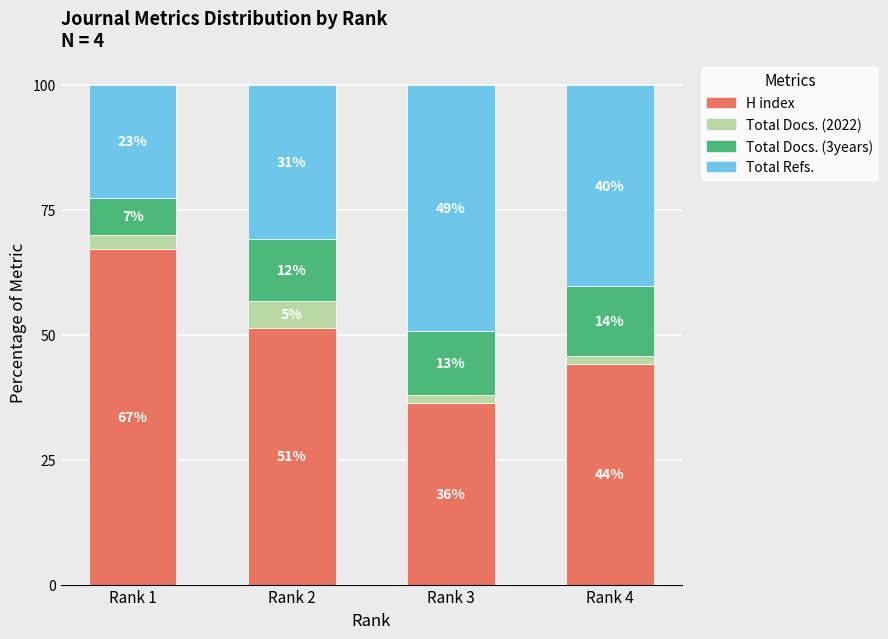

Between Rank 1 and Rank 2, which series saw the biggest shift?

H index